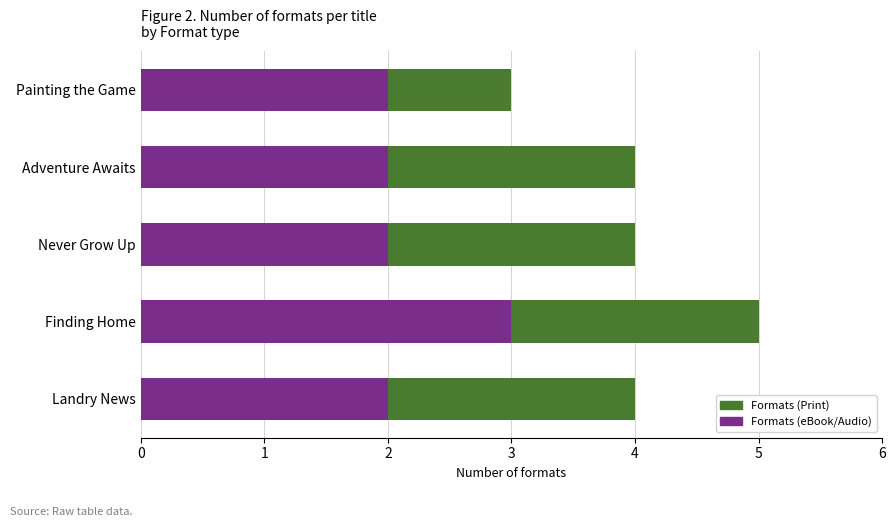

What is the sum of the Formats (eBook/Audio) values at Landry News and Never Grow Up?

4